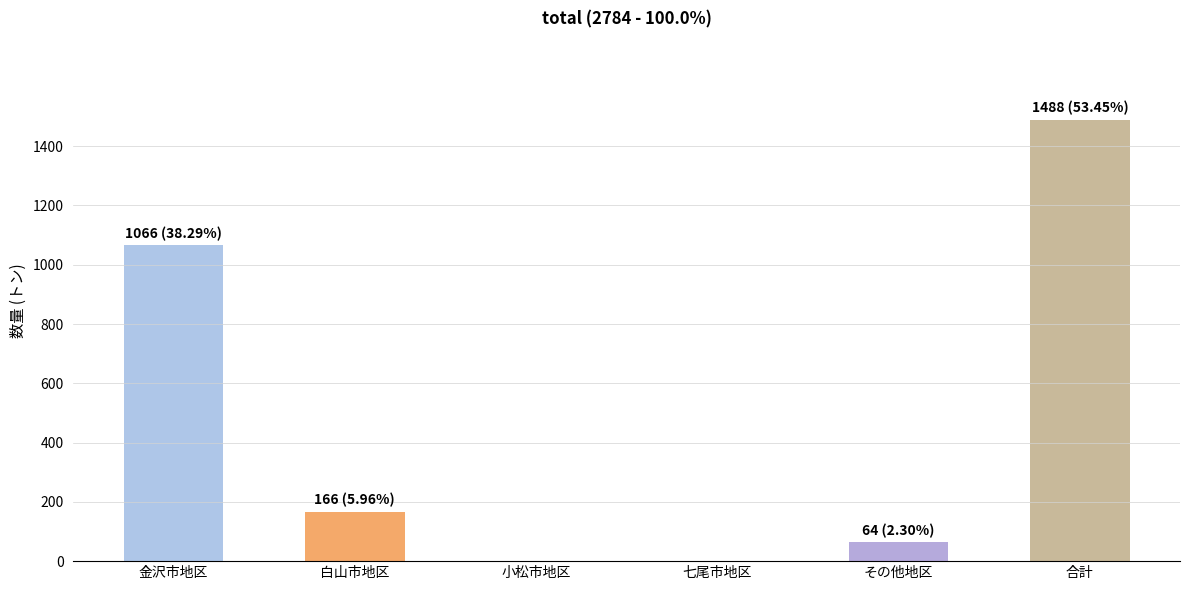

What is the change in value from 小松市地区 to 合計?

+1488